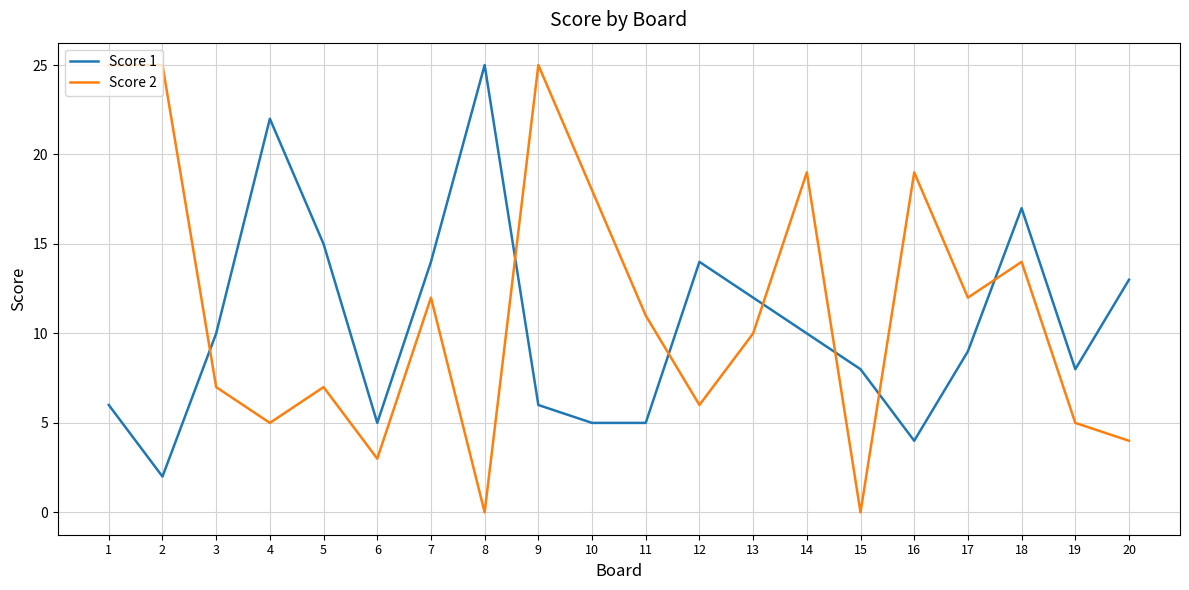

What is the difference between the maximum and minimum values in the Score 1 series?

23